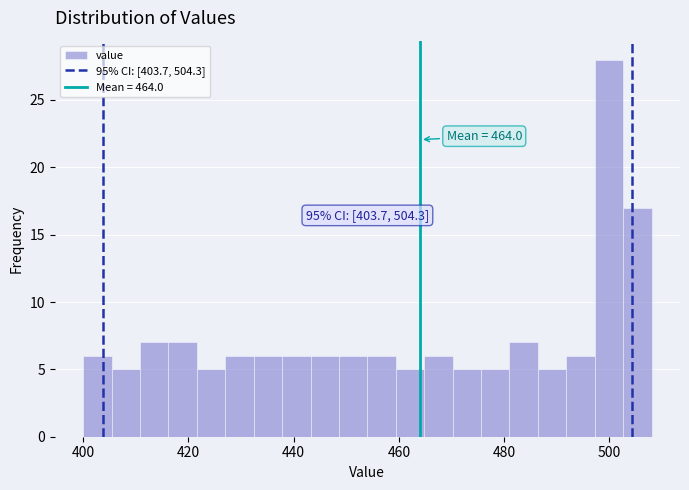

Around what value on the x-axis is the tallest bar? Give the approximate position of its centre, as read against the axis.

500